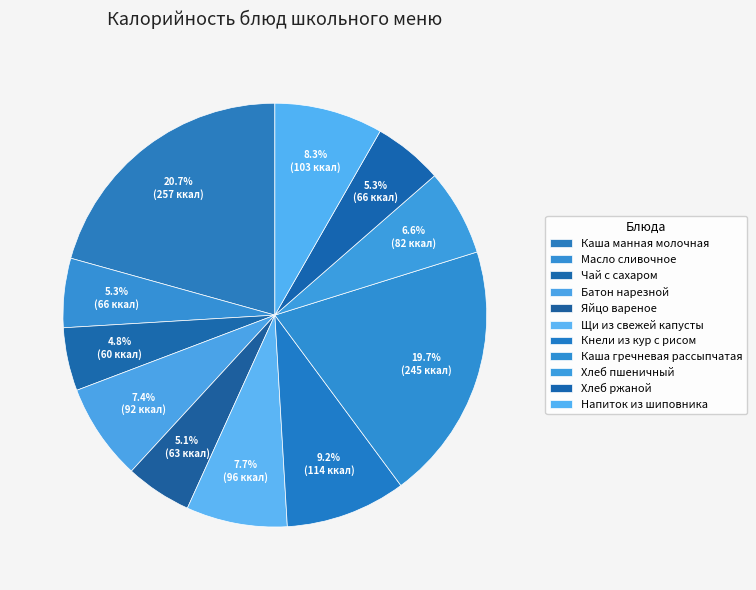

What is the largest slice in the pie chart?

Каша манная молочная